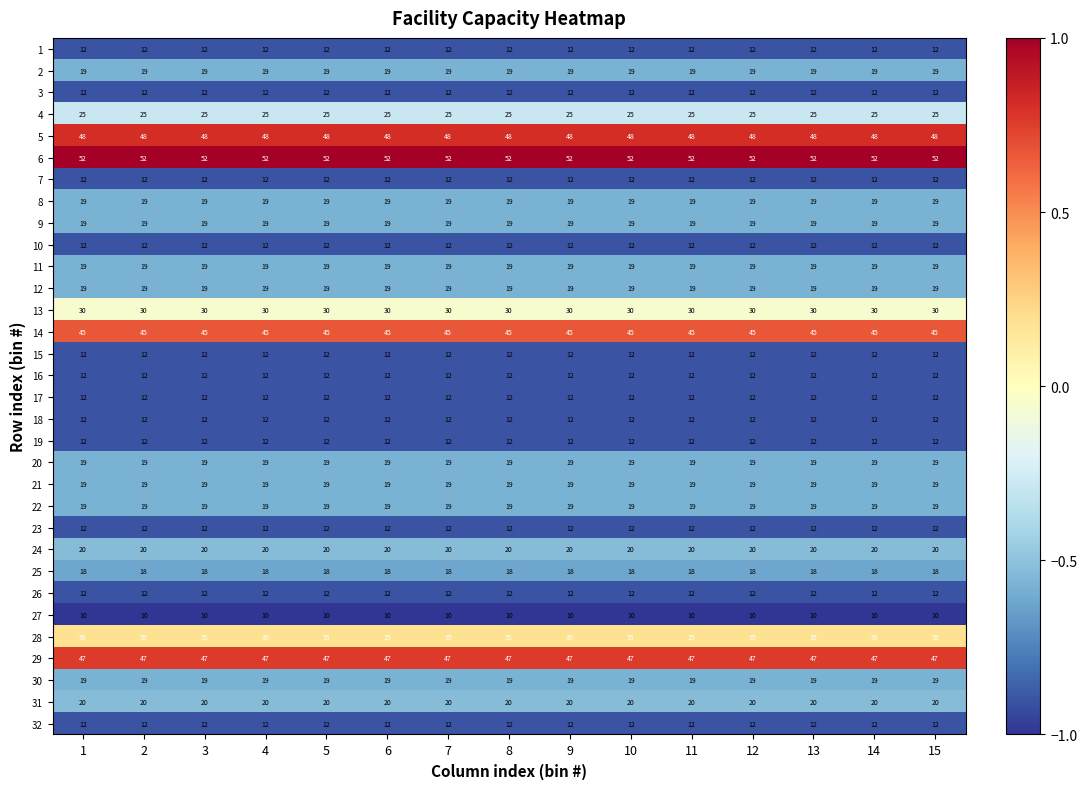

What is the highest value of the 20 series?

19